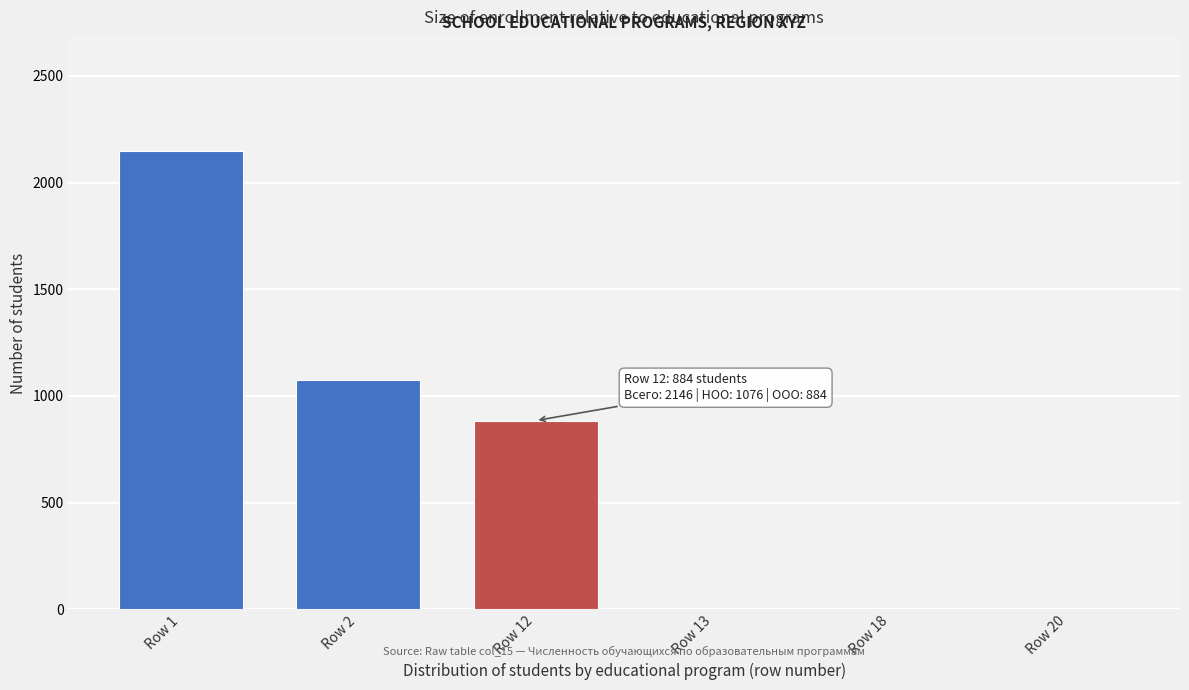

The value at Row 2 is 232. True or false?

False